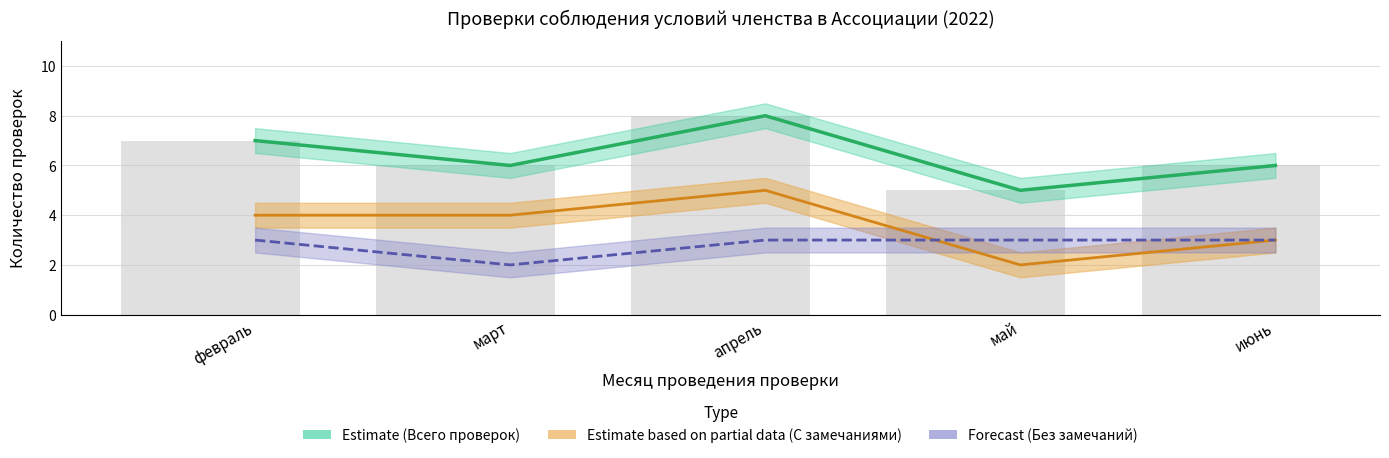

Which series changed the most between февраль and апрель?

Всего проверок